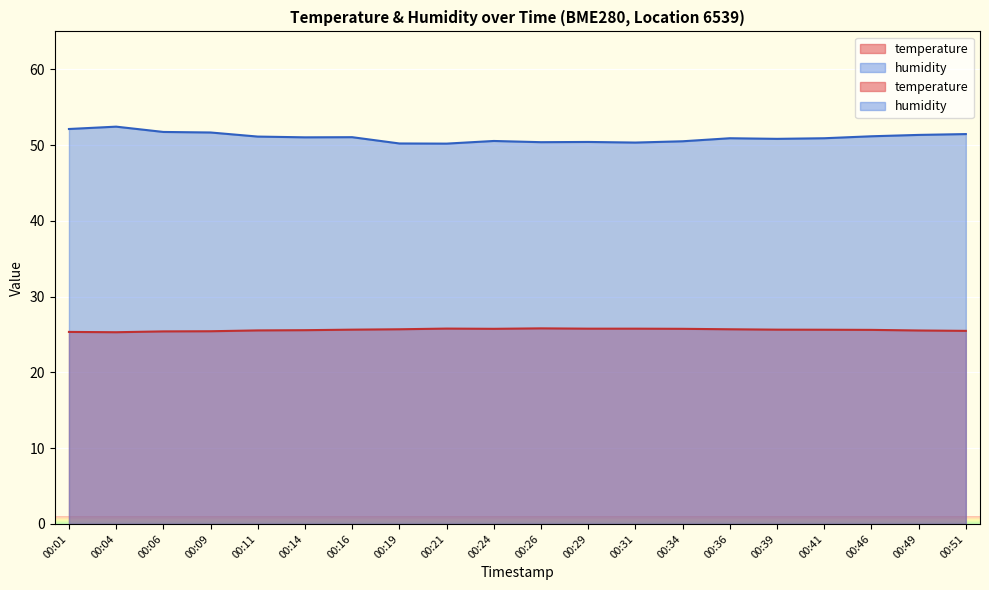

What are all the series names shown in the legend?

temperature, humidity